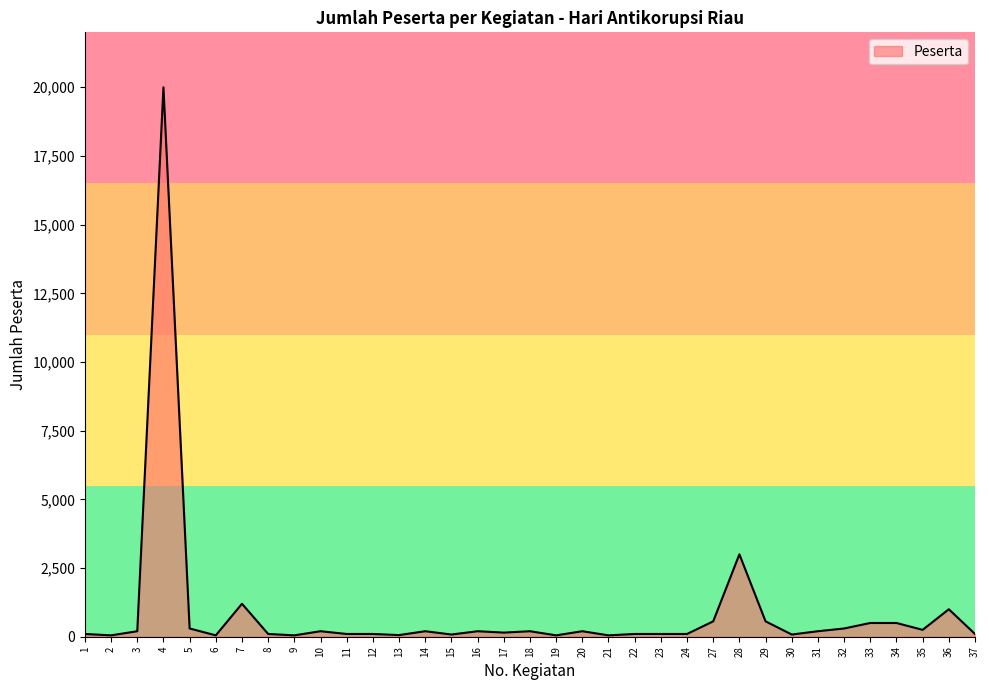

How many lines are shown in the chart?

1